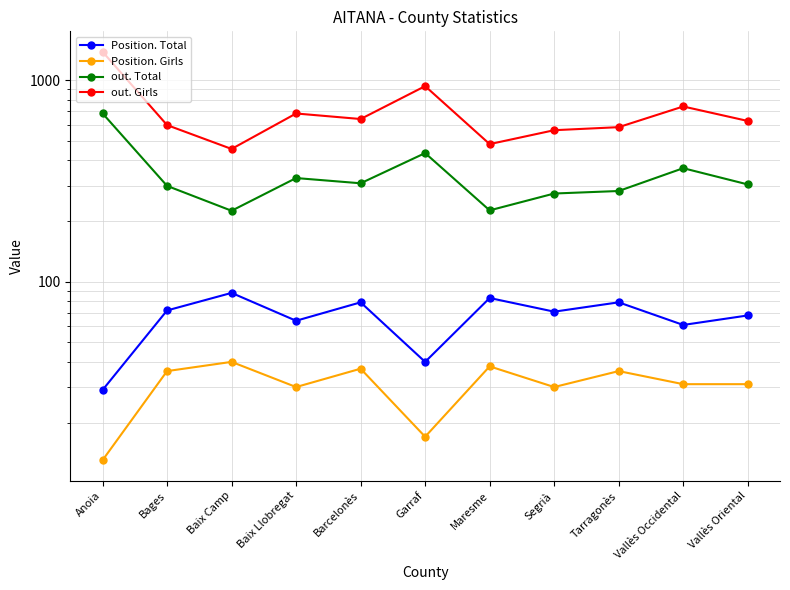

Rank the series at Segrià from lowest to highest value.

Position. Girls, Position. Total, out. Total, out. Girls